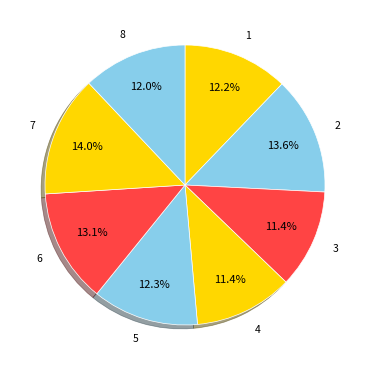

What percentage is NOT represented by 4?

88.6%